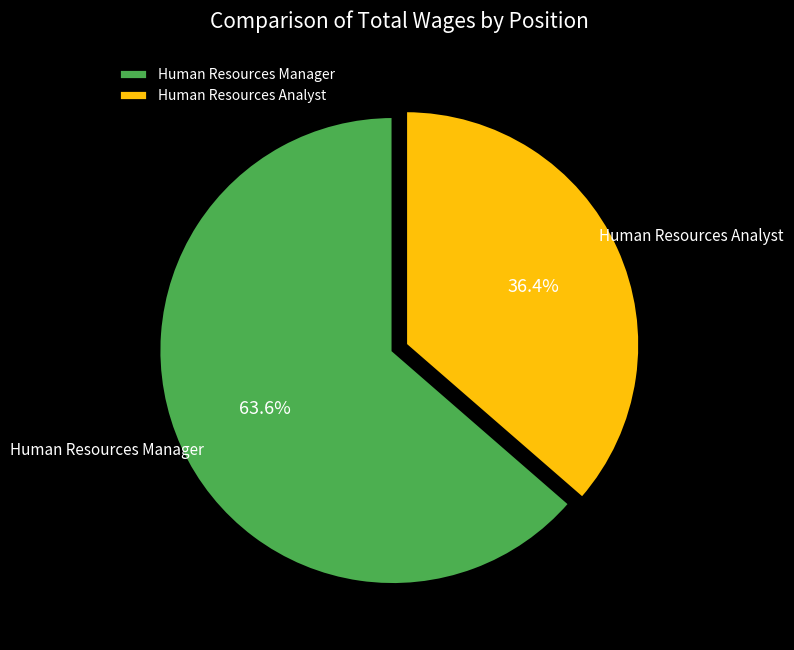

How many segments does this pie chart have?

2